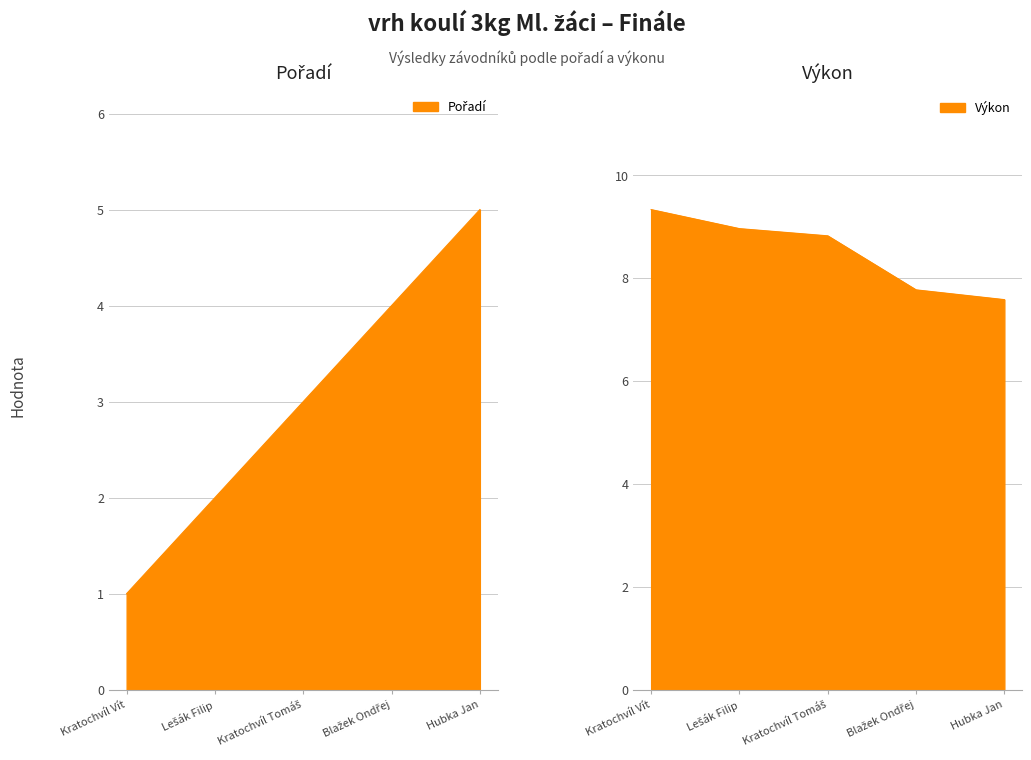

Reading left to right, transcribe all the data shown in this chart.

Pořadí: Kratochvíl Vít=1.0	Lešák Filip=2.0	Kratochvíl Tomáš=3.0	Blažek Ondřej=4.0	Hubka Jan=5.0
Výkon: Kratochvíl Vít=9.3	Lešák Filip=9.0	Kratochvíl Tomáš=8.8	Blažek Ondřej=7.8	Hubka Jan=7.6